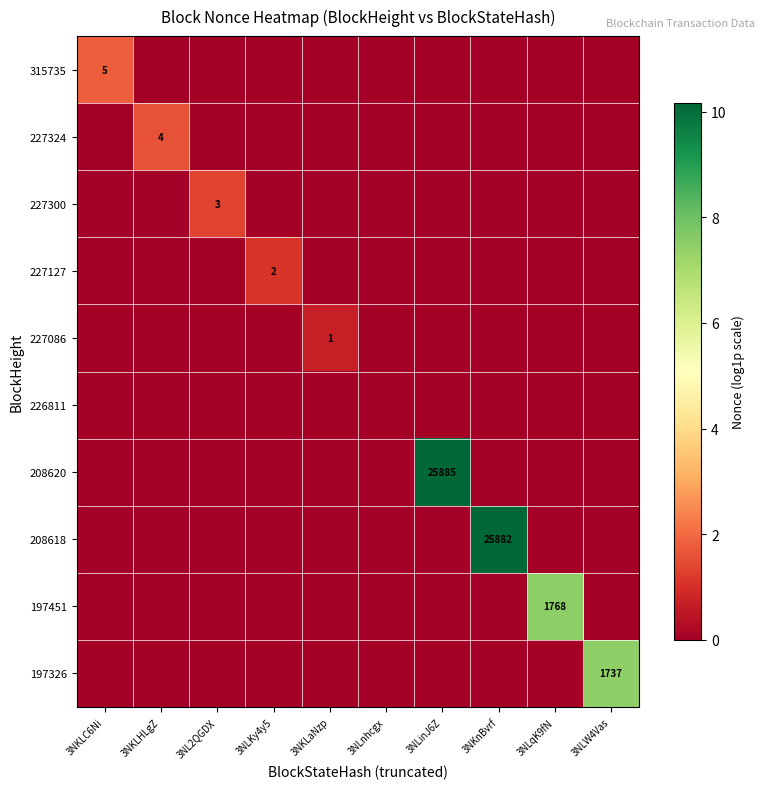

Which category has the highest value in the 197326 series?

3NLW4Vas